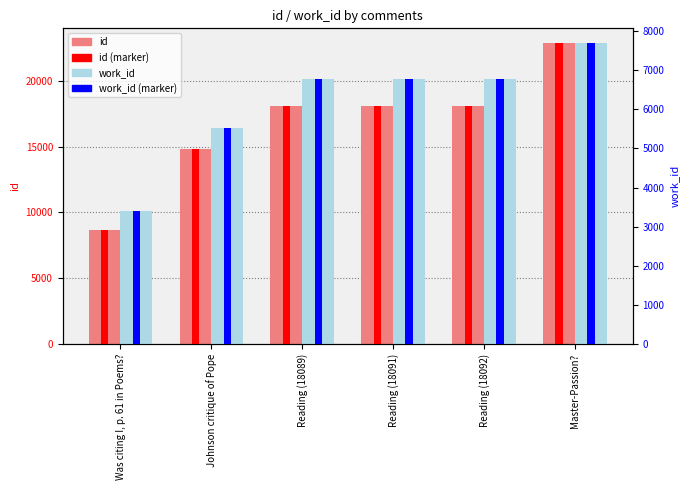

Which series changed the most between Was citing I, p. 61 in Poems? and Reading (18091)?

id